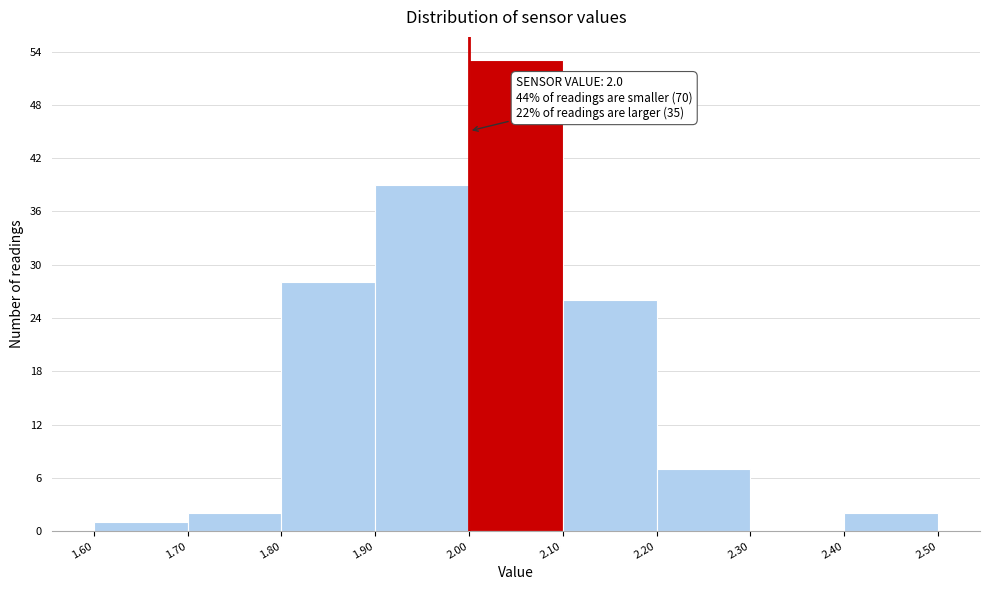

Over which range of the x-axis is the bar tallest?

2.00 to 2.10